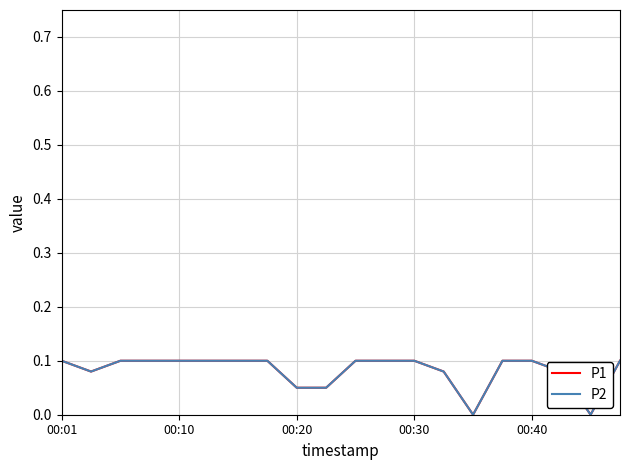

Does the chart display data point markers on the line(s)?

No